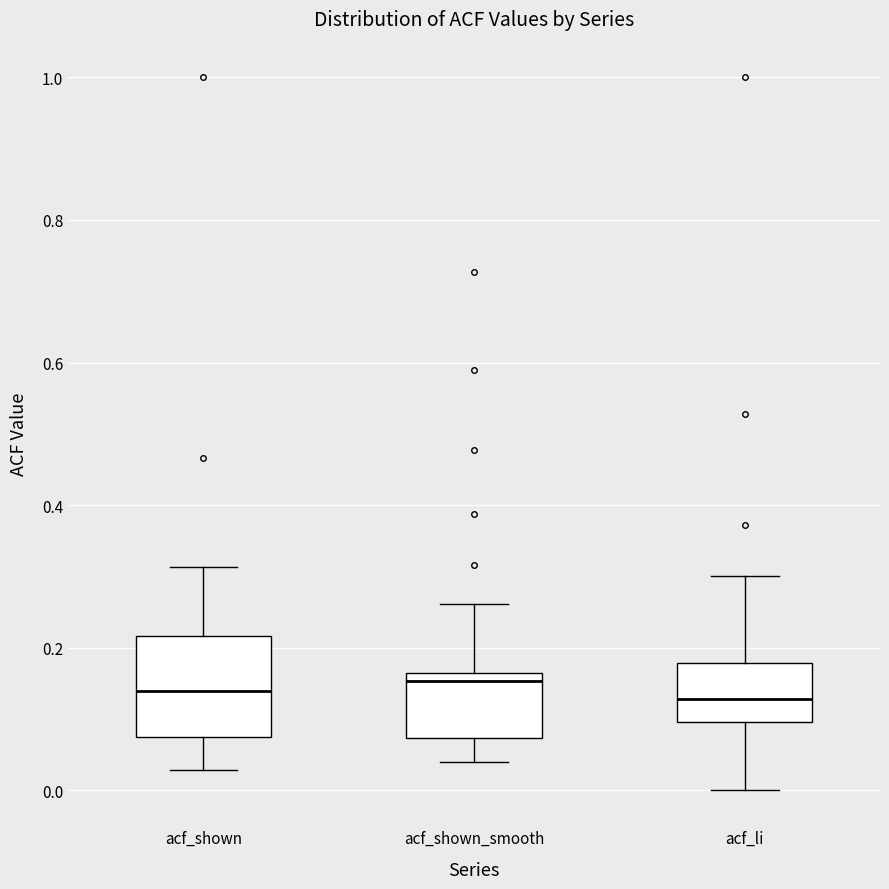

Reading left to right, transcribe this box plot: for each box, give where its median line is, the range the box spans, and where its two whiskers end, as read against the y-axis. The values are not printed on the chart, so give them approximately, as read against the axis.

acf_shown: median 0.14, box 0.08 to 0.22, whiskers 0.02 to 0.32
acf_shown_smooth: median 0.16 (just below the box's upper edge), box 0.08 to 0.16, whiskers 0.04 to 0.26
acf_li: median 0.12, box 0.10 to 0.18, whiskers 0.00 to 0.30